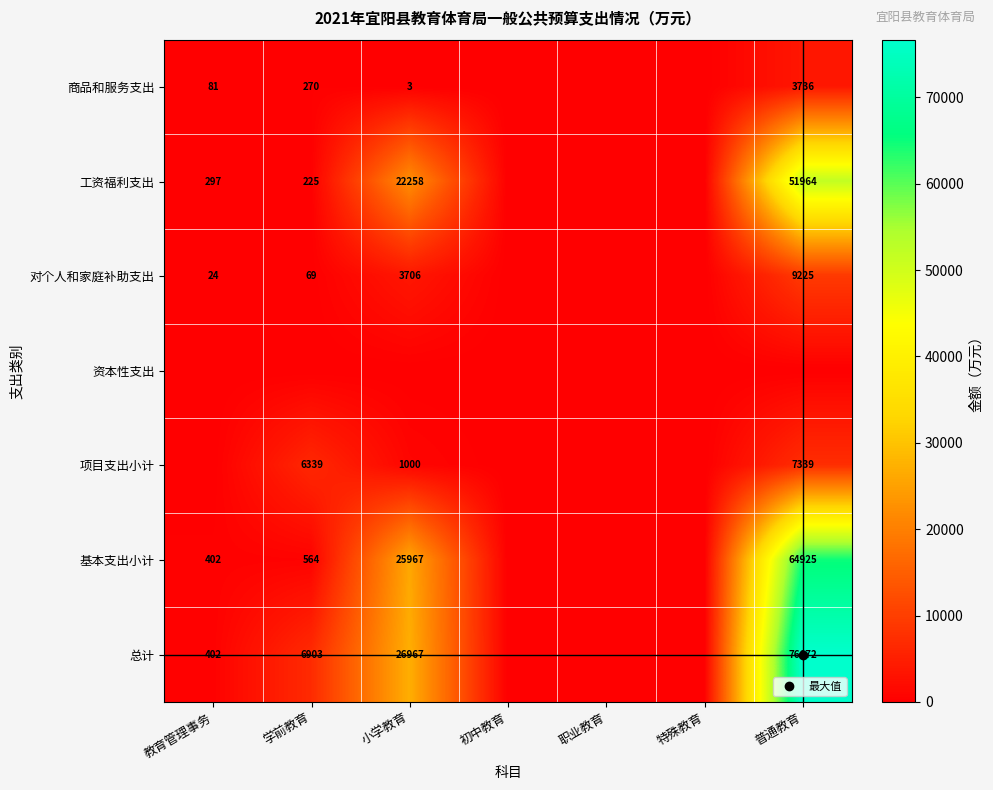

How many values in the 商品和服务支出 series exceed 3?

3